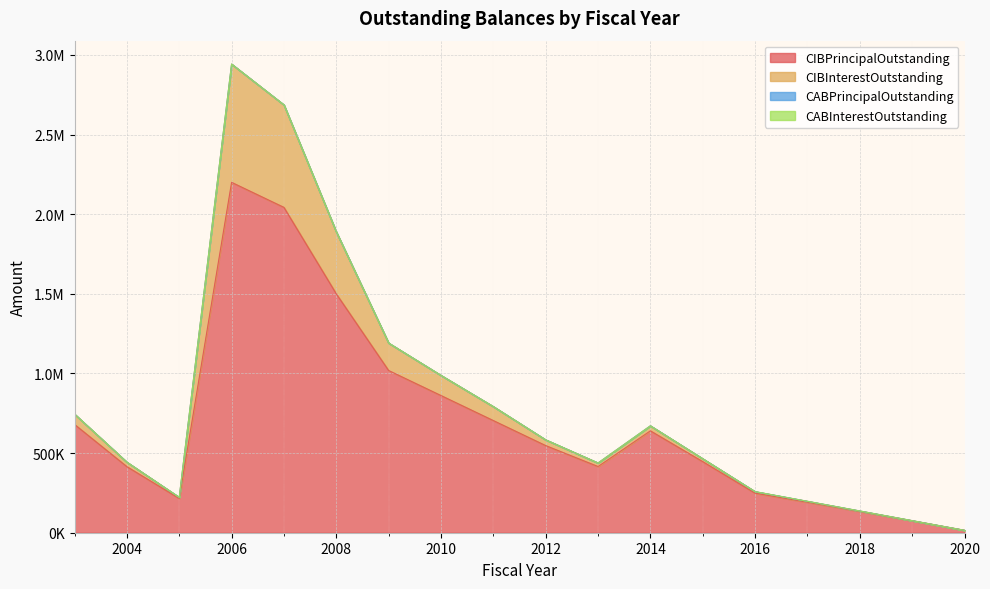

What is the value of the CIBPrincipalOutstanding point at the 7th from the left?

1018512.3